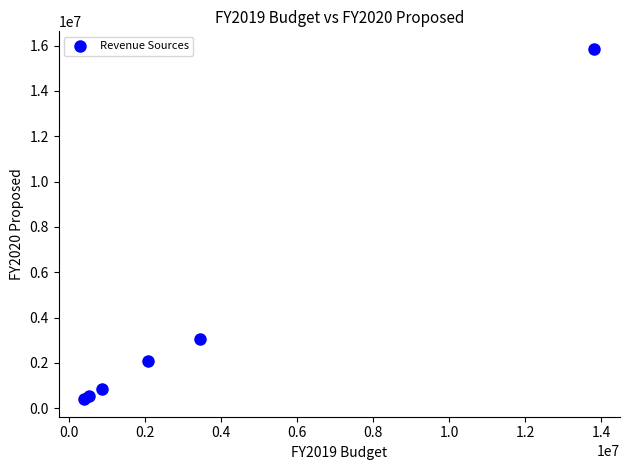

What Y value in the scatter plot is closest to 8128452?

3047131.0